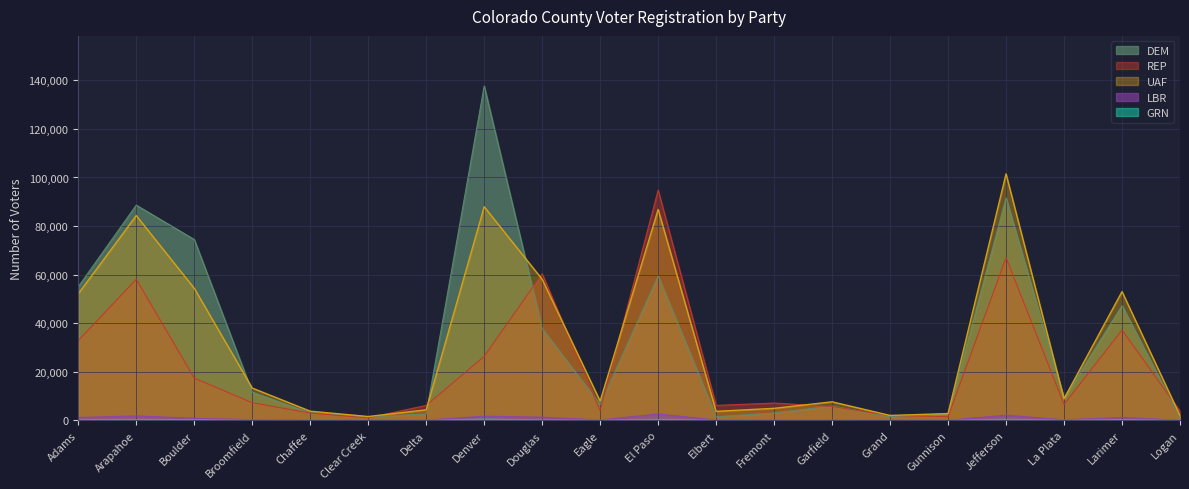

List the series in order of their peak value, highest first.

DEM, UAF, REP, LBR, GRN